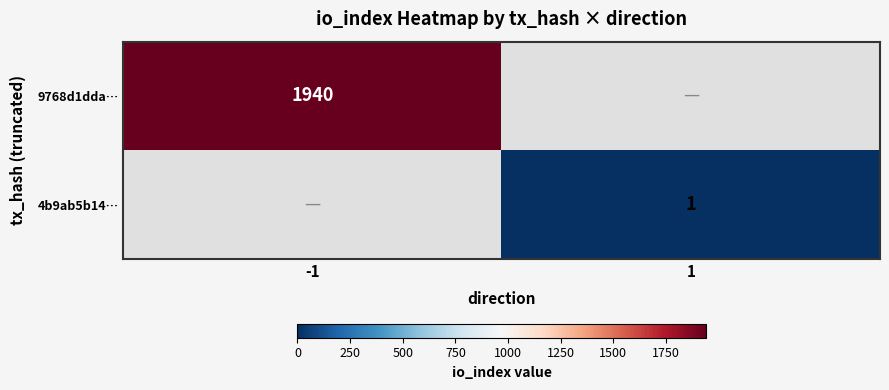

How many categories are shown in the chart?

2